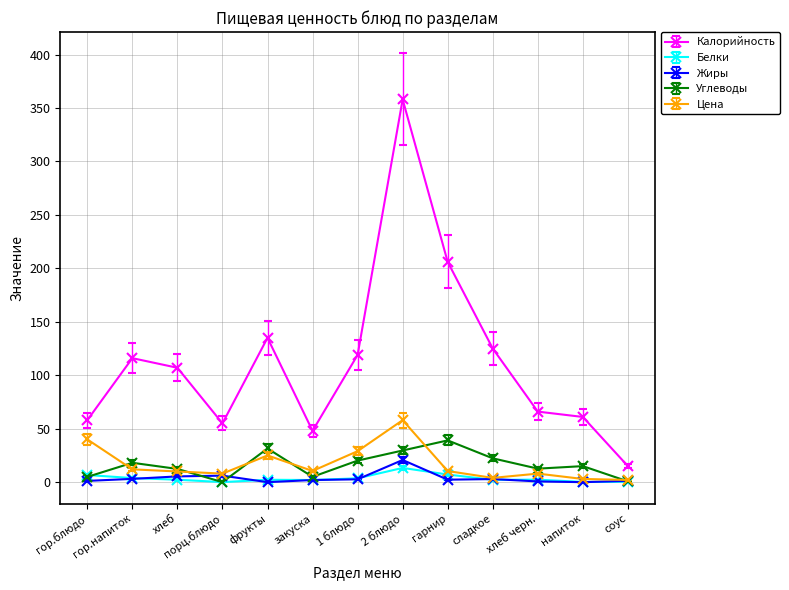

What position from the right is напиток?

2